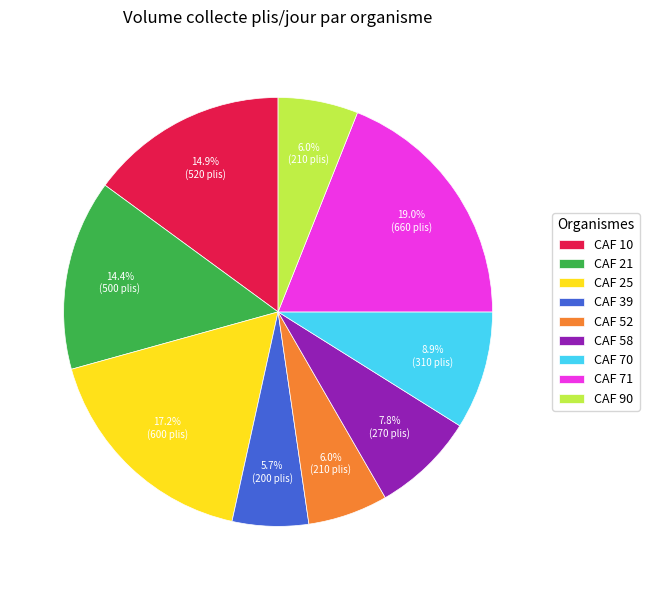

How many segments does this pie chart have?

9